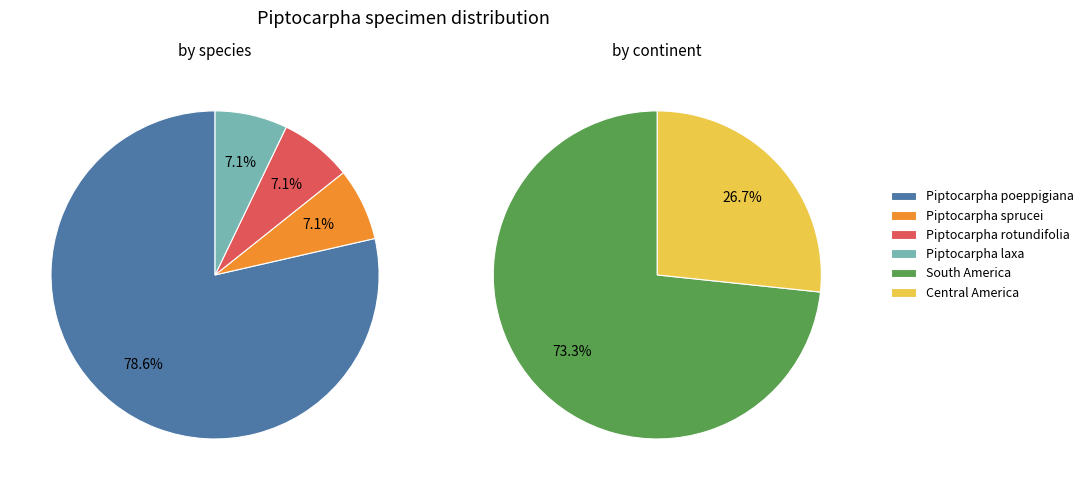

Is it true that poeppigiana is 84% of the pie?

False